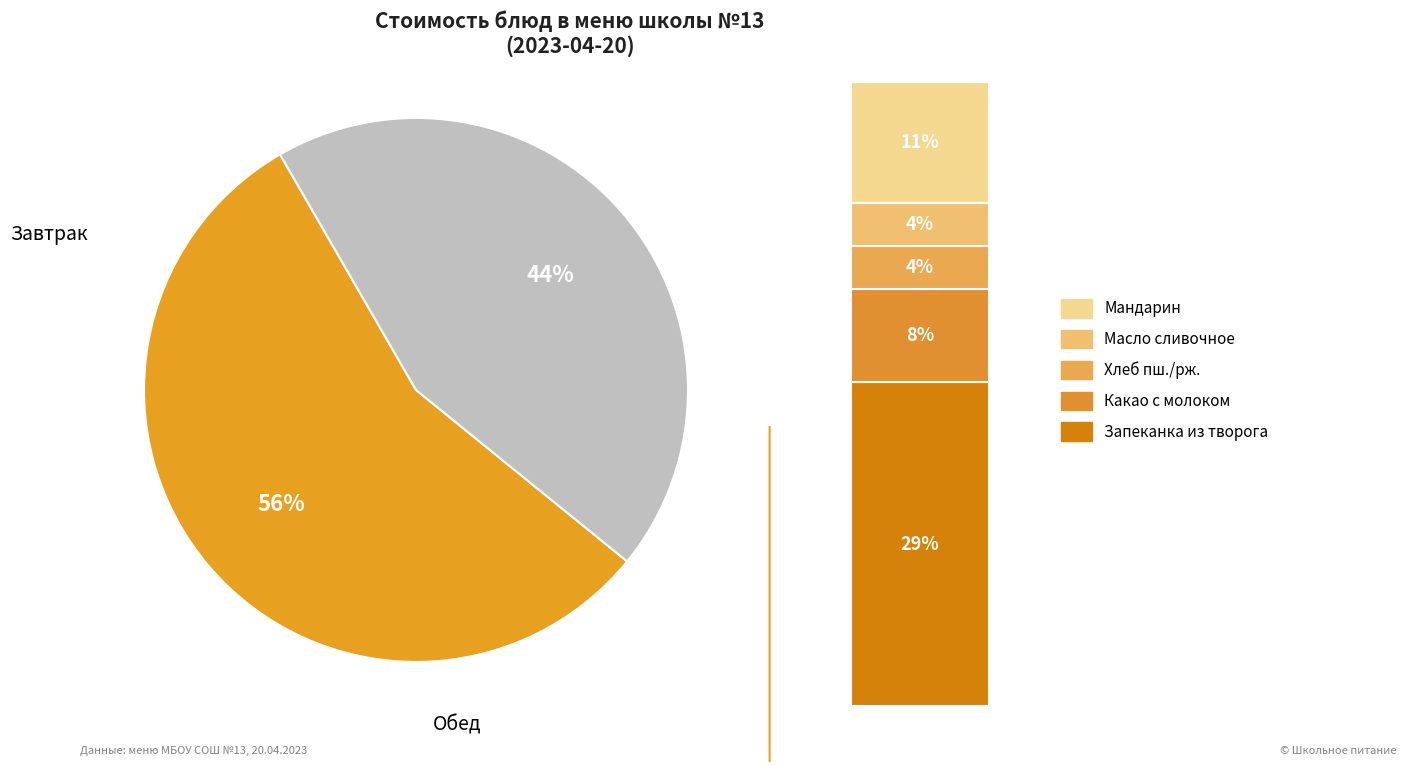

Which slice is the smallest?

Хлеб пшеничный